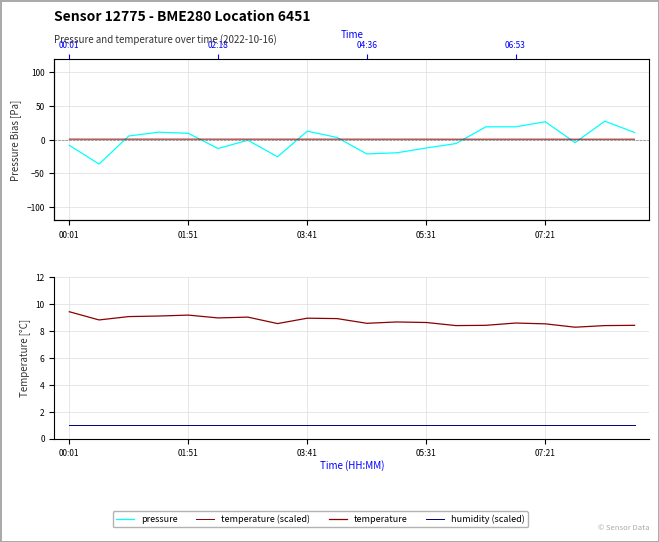

What are all the series names shown in the legend?

pressure, temperature (scaled), temperature, humidity (scaled)